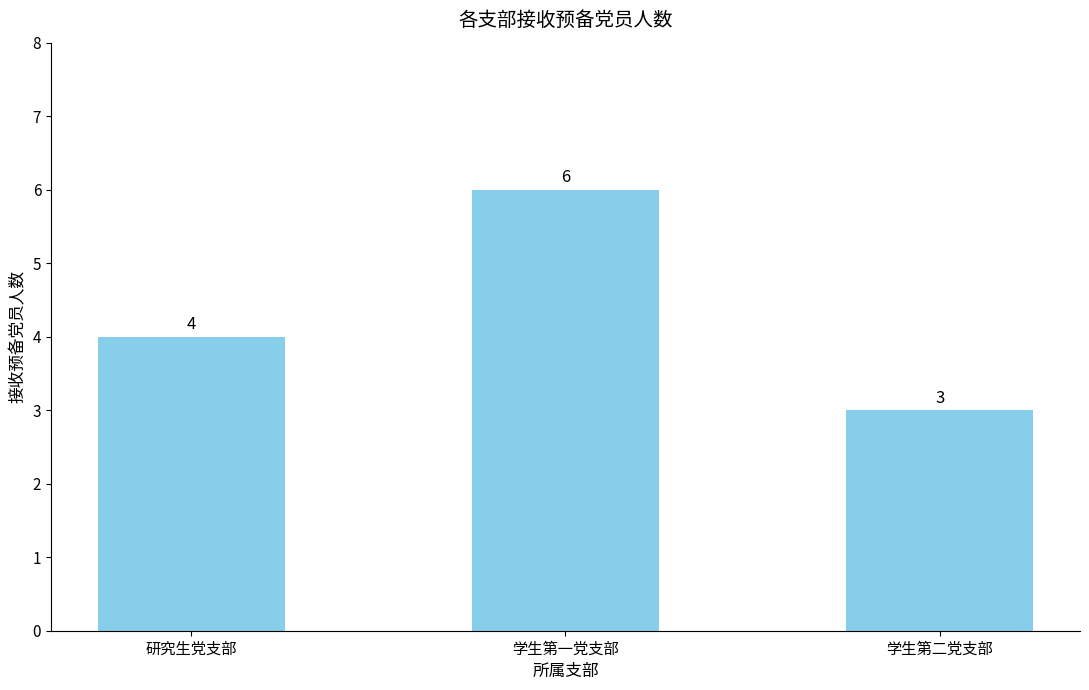

At which category does the chart reach its minimum across all series?

学生第二党支部